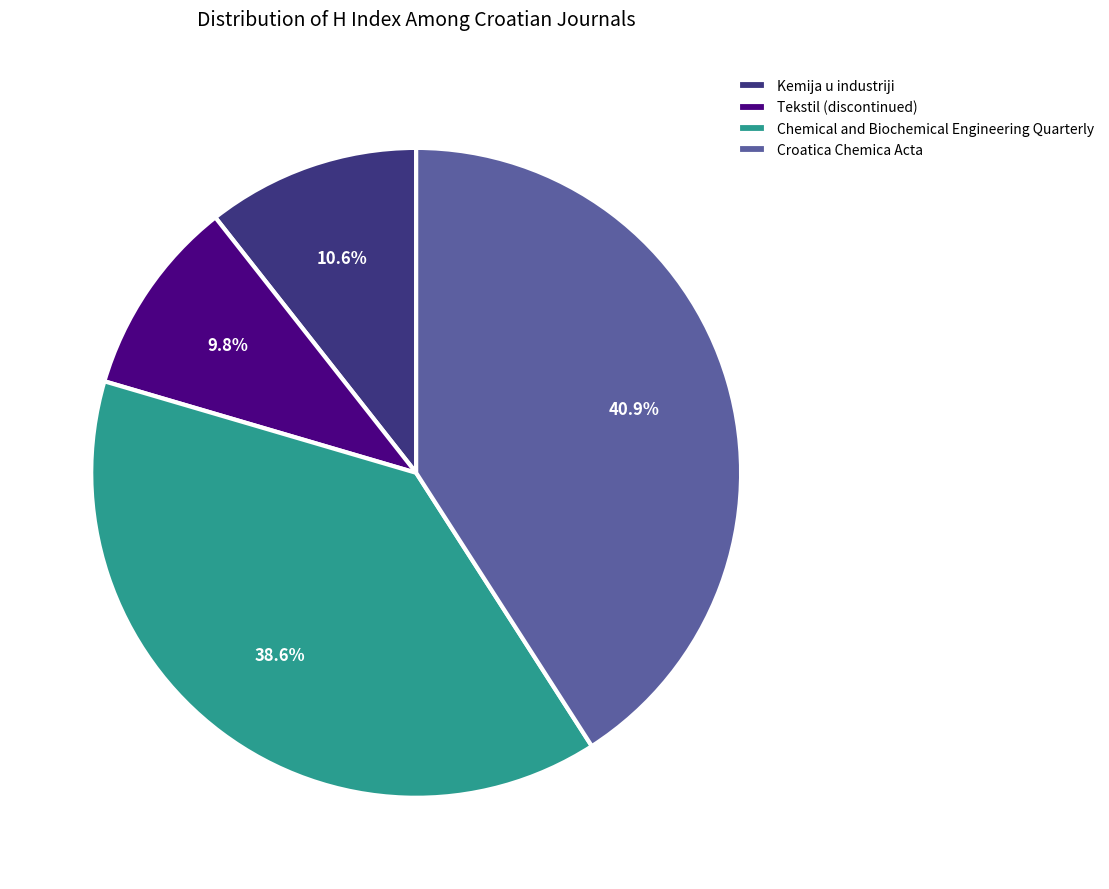

Does Croatica Chemica Acta account for over 50% of the chart?

No